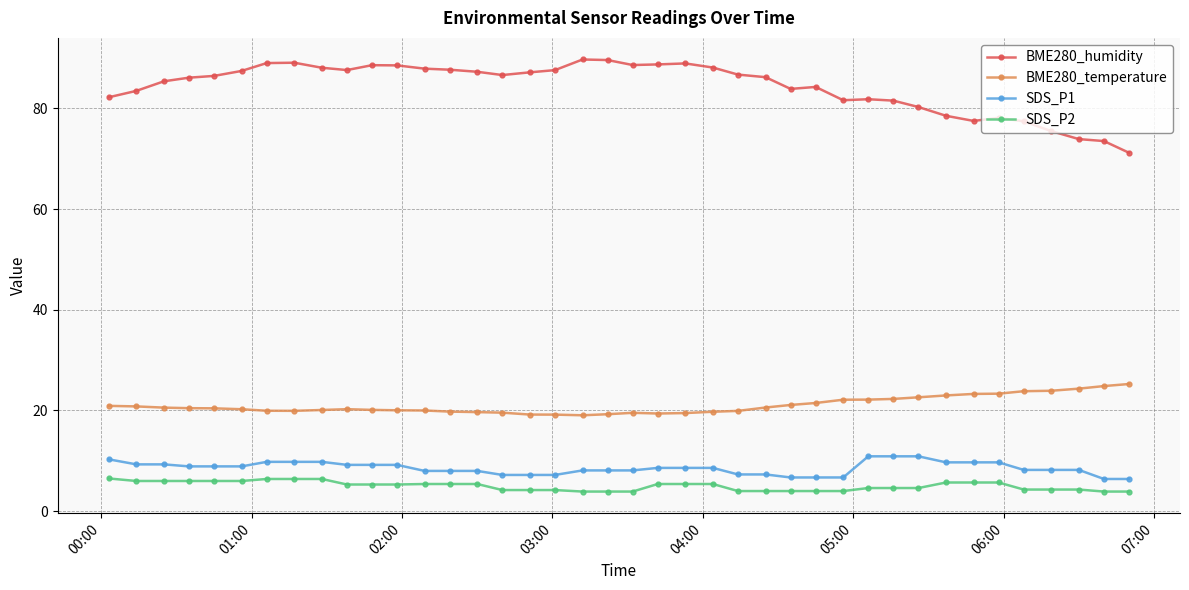

True or false: SDS_P1 and BME280_humidity intersect in this chart.

False